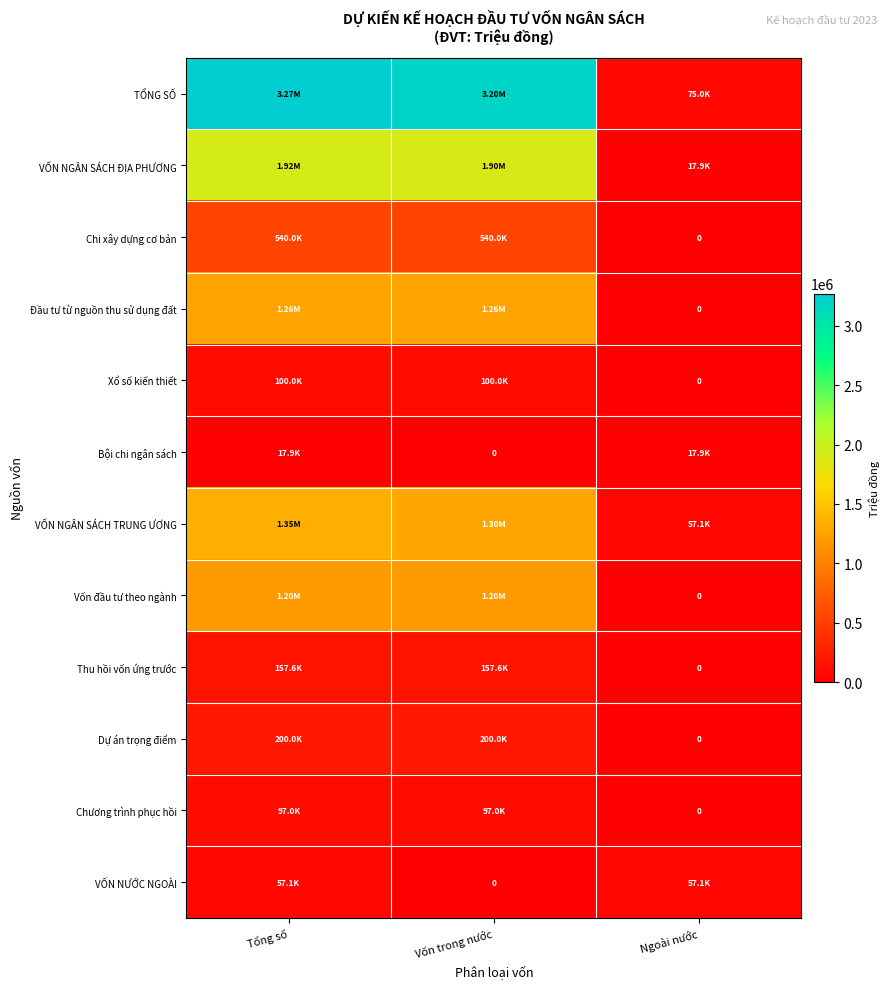

Is it true that Vốn đầu tư theo ngành equals 0.0 at Ngoài nước?

True